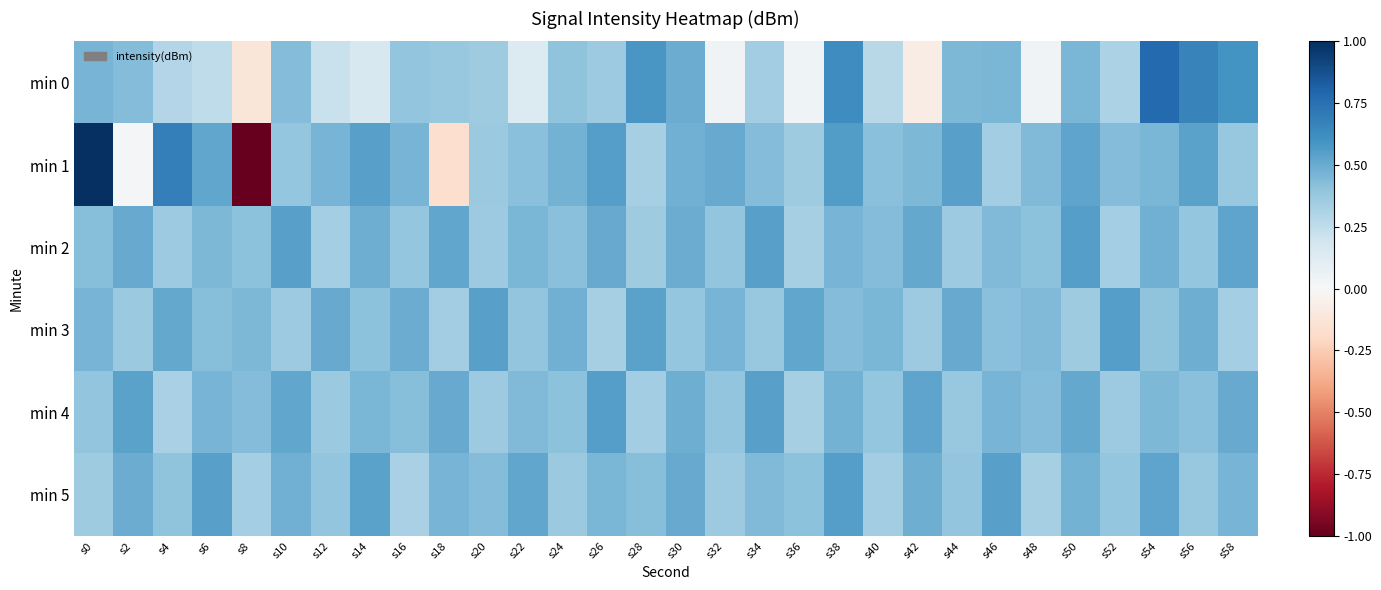

Rank the series at s28 from lowest to highest value.

min 1, min 4, min 2, min 5, min 3, min 0